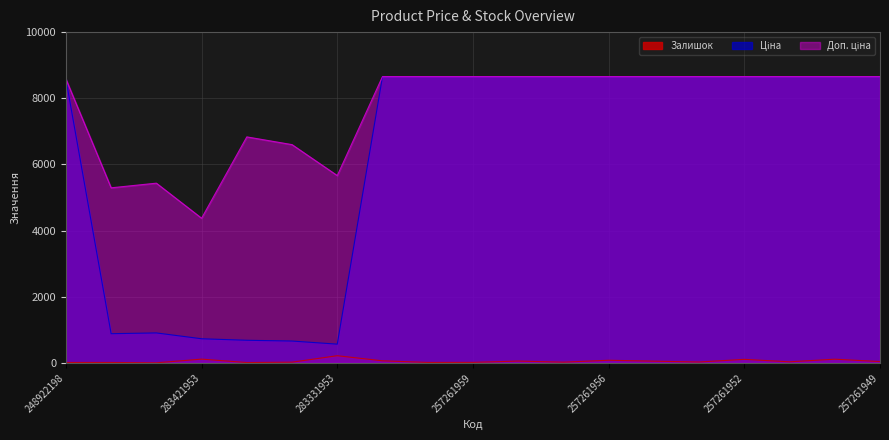

What is the sum of the Залишок values at 257261989 and 257261953?

39.0